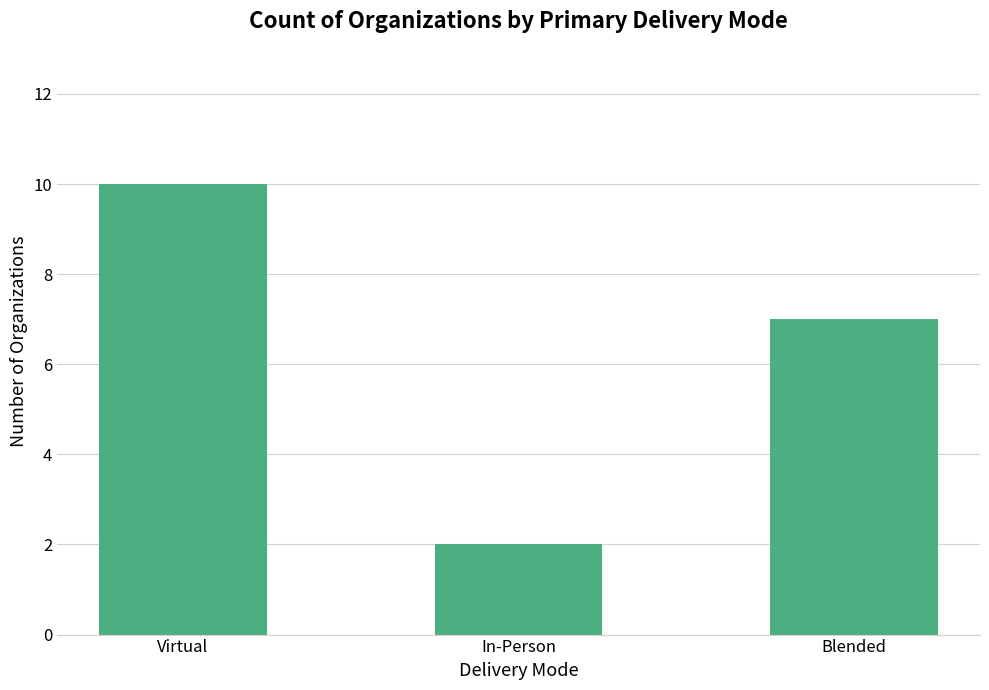

What is the sum of the values at Blended and Virtual?

17